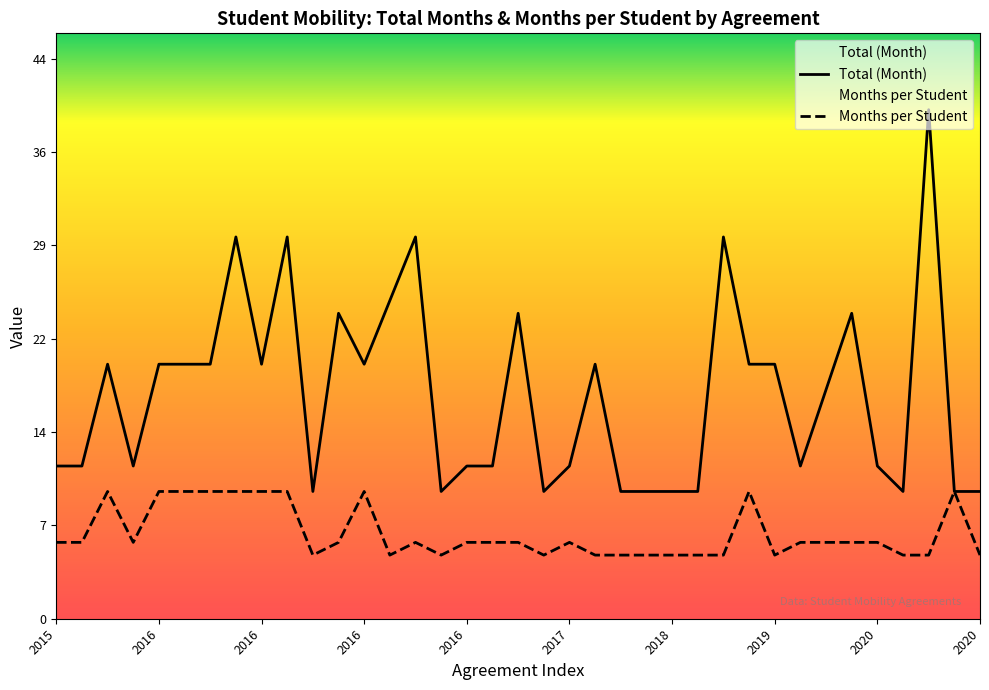

Where is the first local maximum for Months per Student?

2015